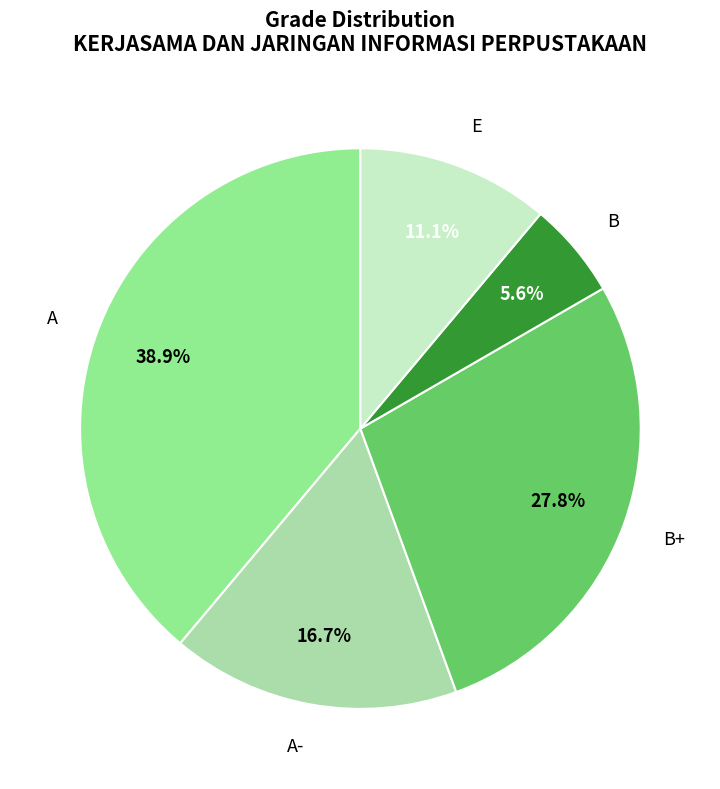

Rank the categories by value from highest to lowest.

A, B+, A-, E, B